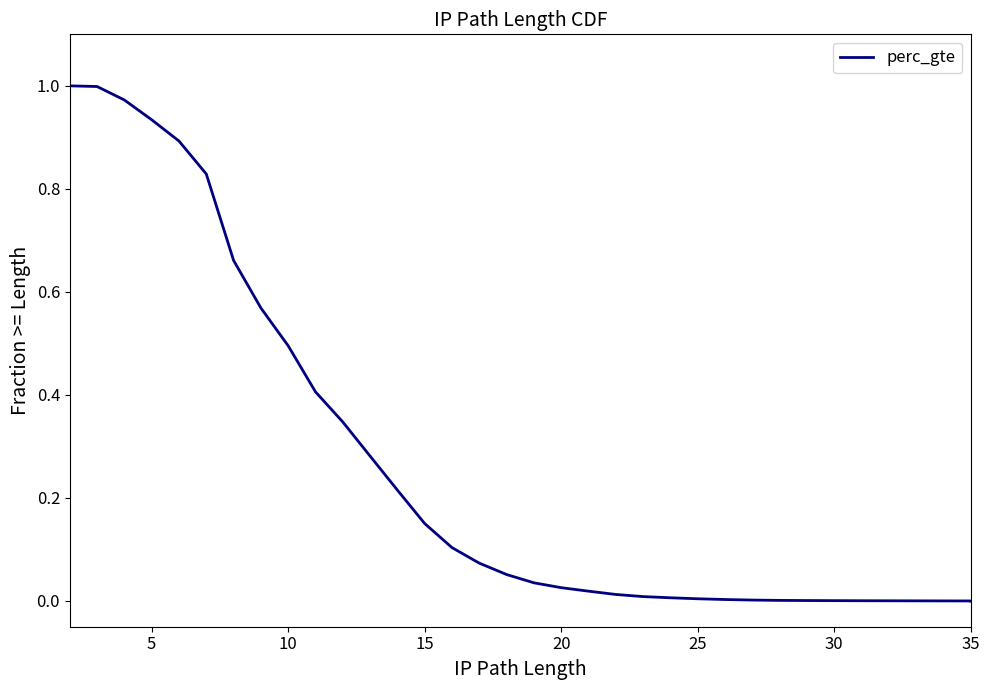

What is the value of the 15th point from the left?

0.1